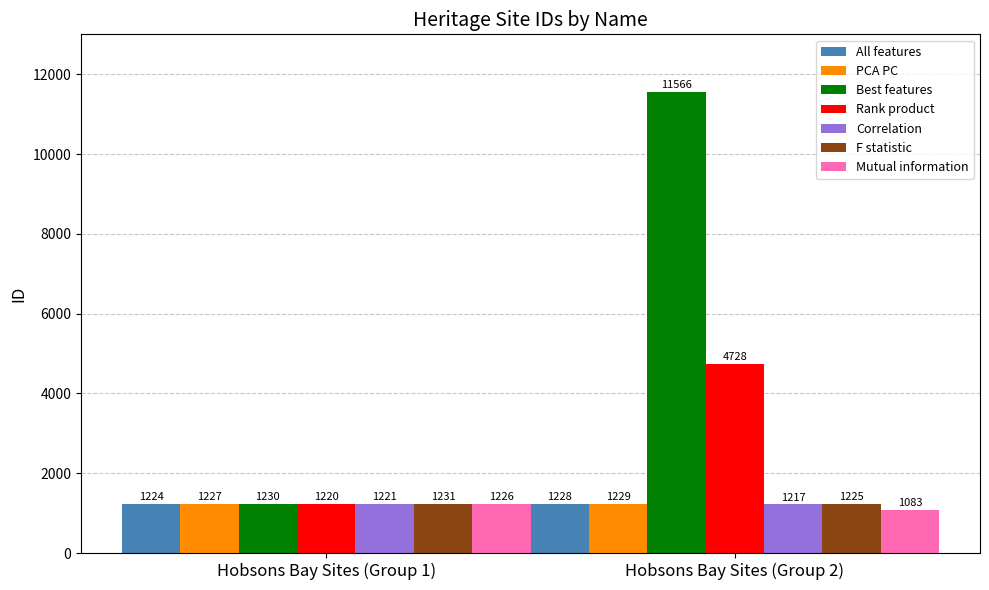

What is the difference between the Rank product values at Hobsons Bay Sites (Group 2) and Hobsons Bay Sites (Group 1)?

3508